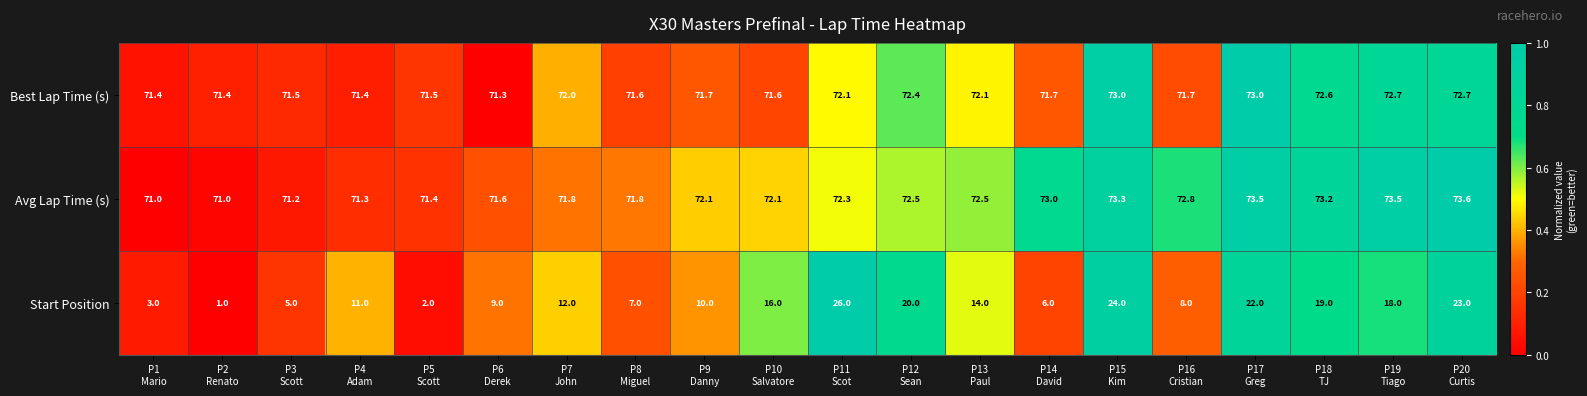

Rank the series by their maximum value, from highest to lowest.

Avg Lap Time (s), Best Lap Time (s), Start Position